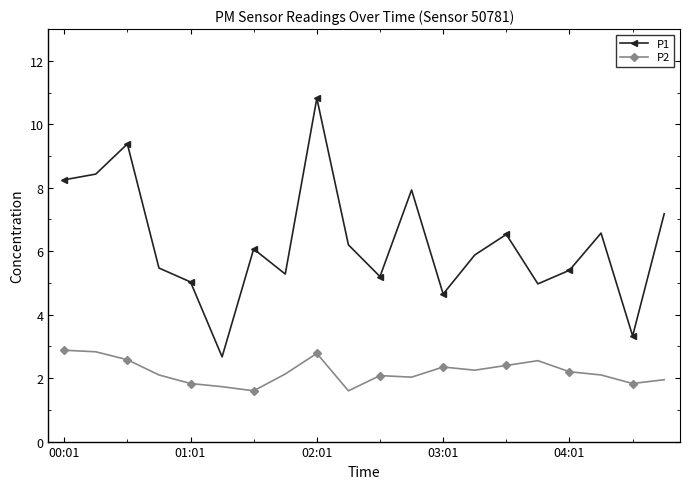

What is the highest value of the P1 series?

10.8